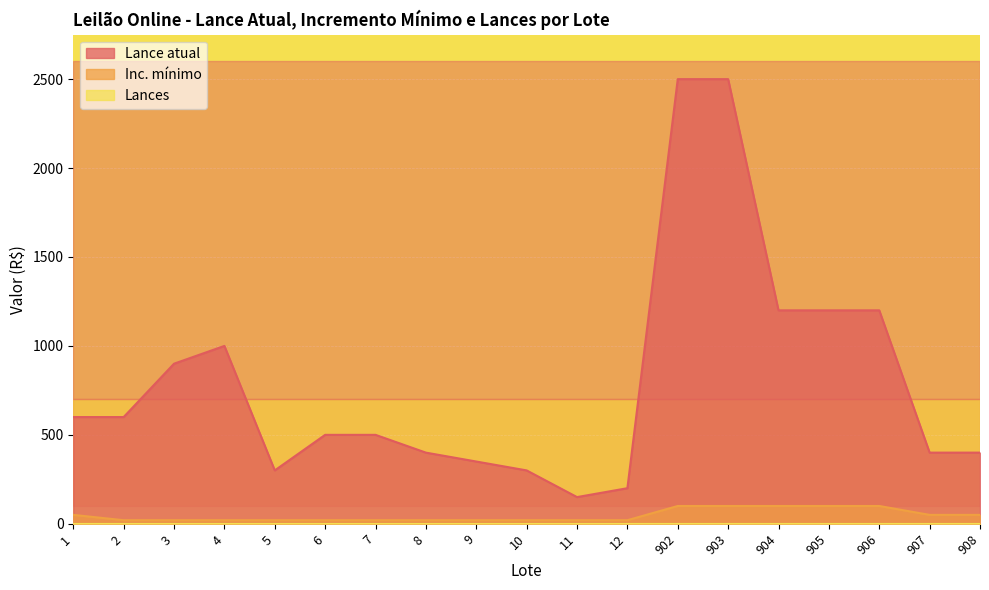

At how many categories does at least one series exceed 683?

7